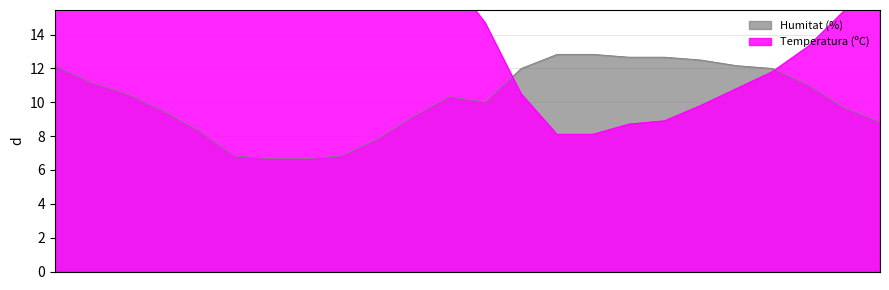

What is the minimum value shown in the chart?

6.7